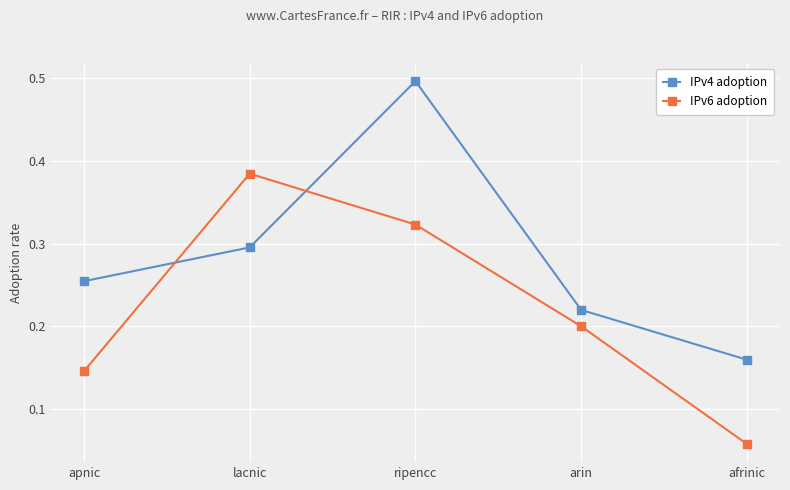

At which category is the sum across all series the highest?

ripencc